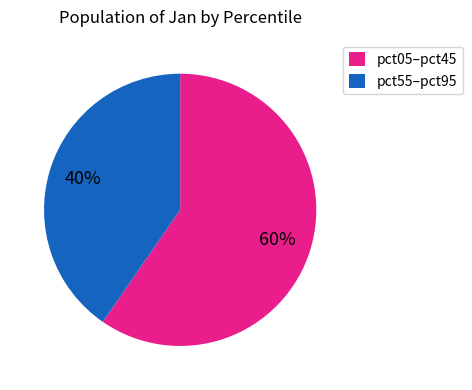

True or false: pct55–pct95 accounts for 31% of the total.

False